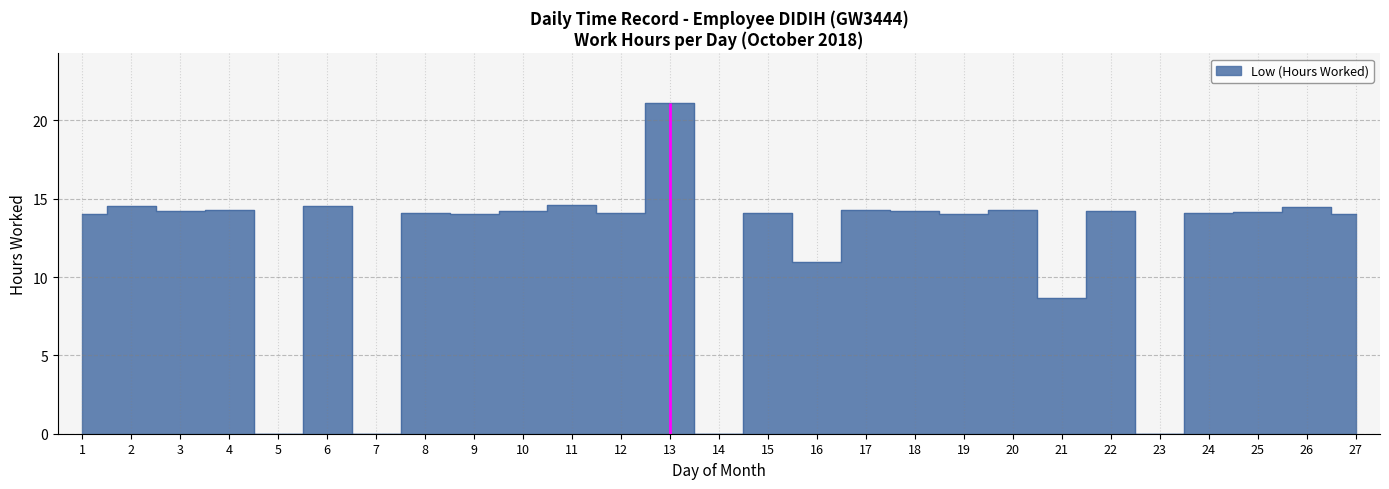

Where does the data first go above 14?

2